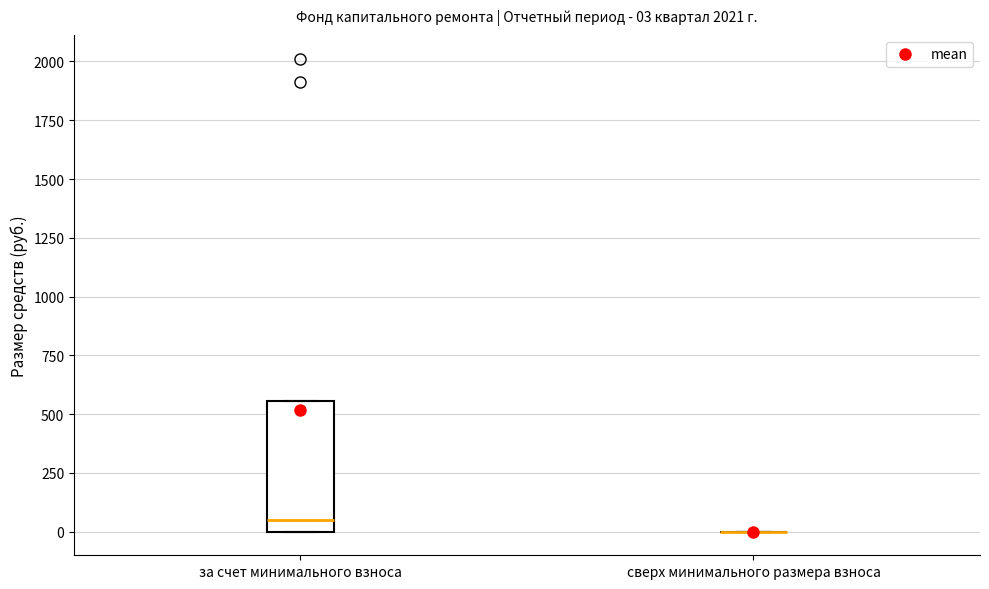

Which box is the tallest, from its lower edge to its upper edge?

за счет минимального взноса